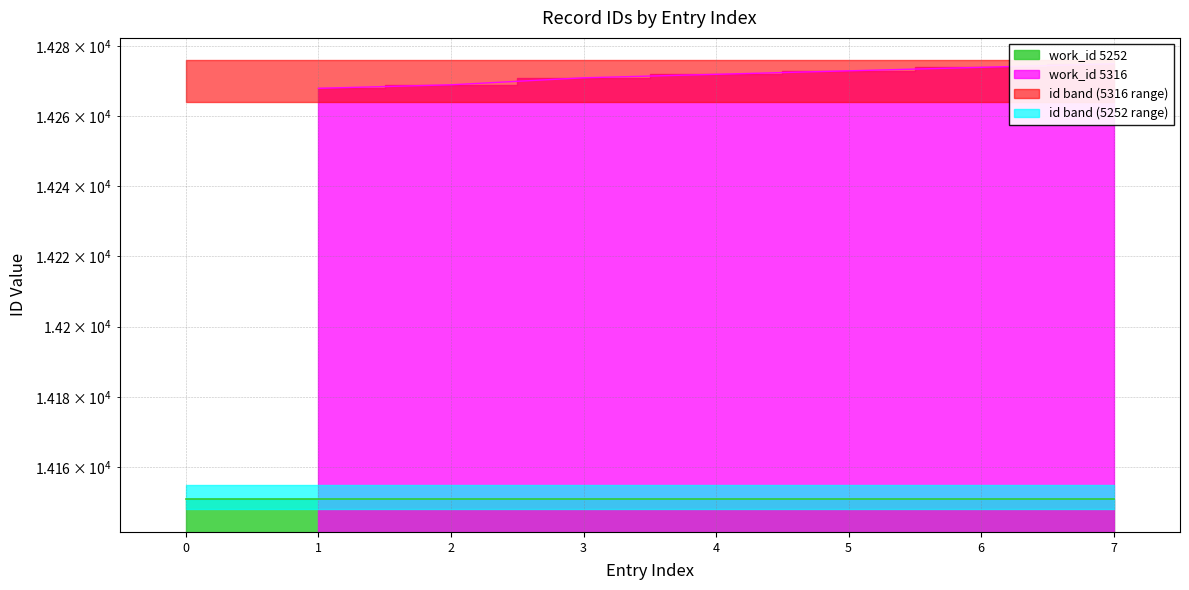

Count the values in the range 14269 to 14274.

5